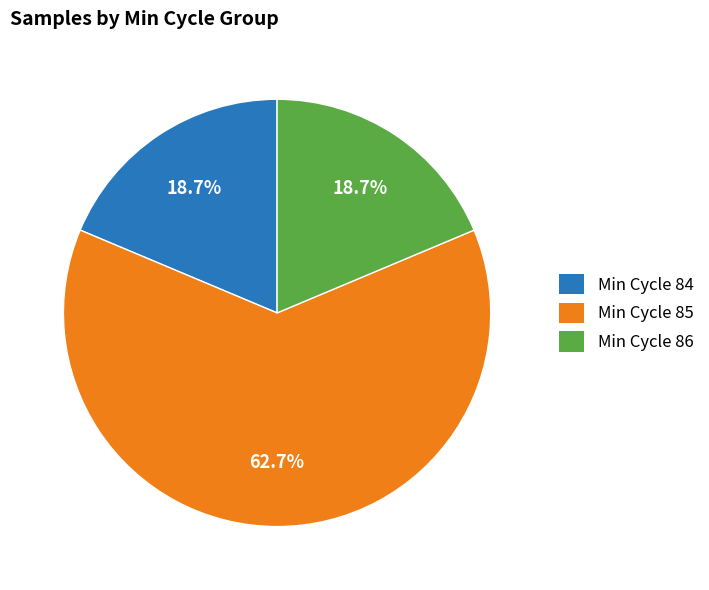

Which slice represents more than half of the pie?

Min Cycle 85